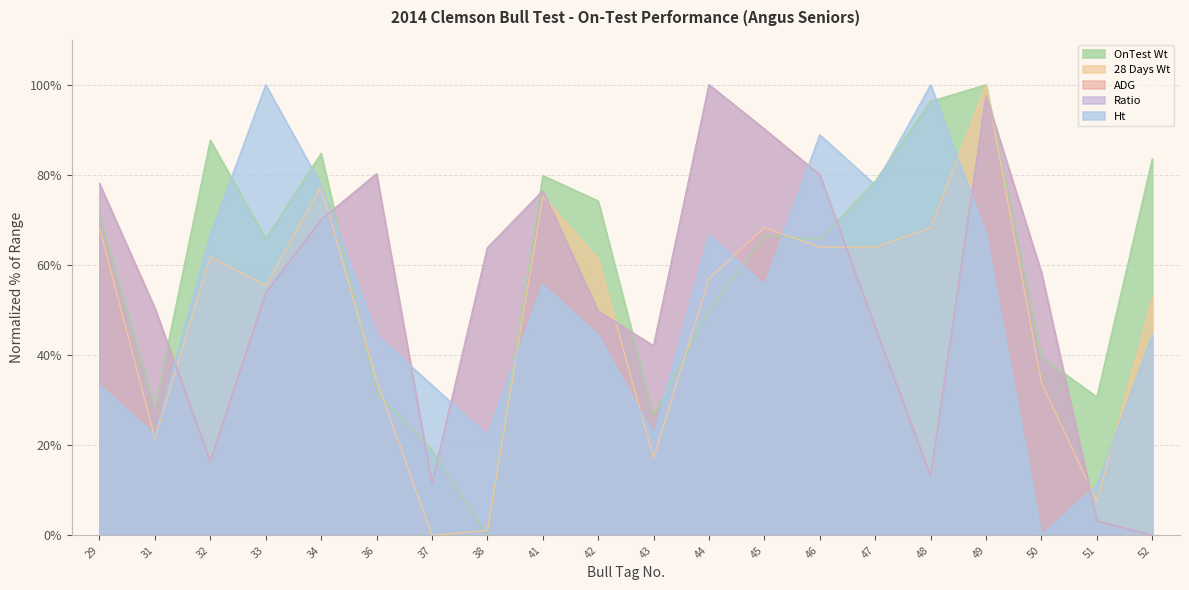

Is it true that 28 Days Wt equals 32.4 at 31?

False